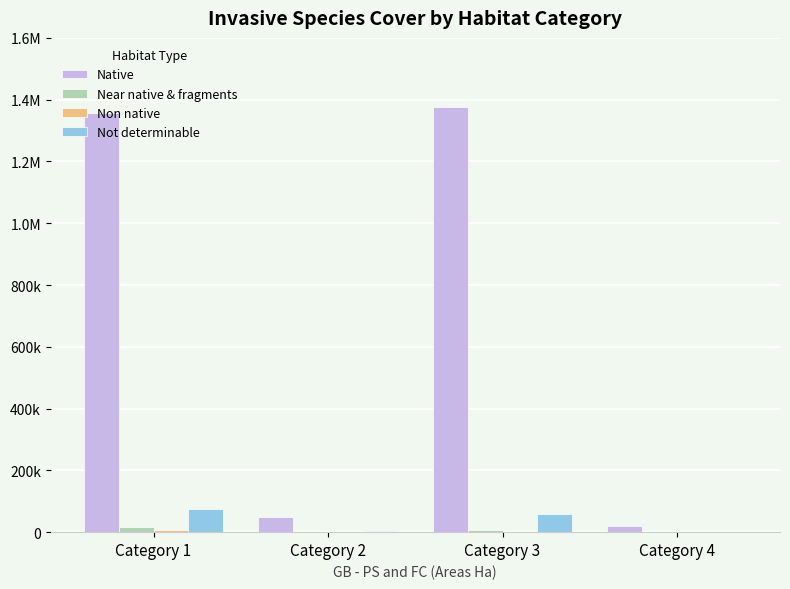

What is the lowest value of the Not determinable series?

362.0